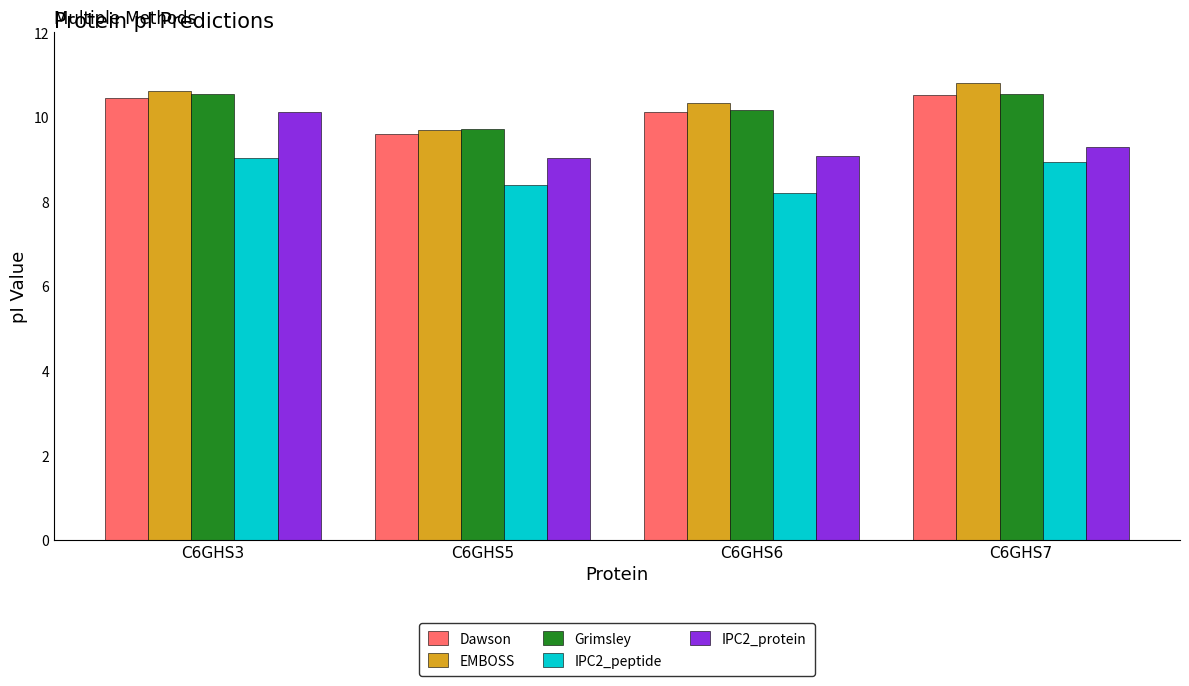

The value of IPC2_protein at C6GHS6 is 13.8. True or false?

False